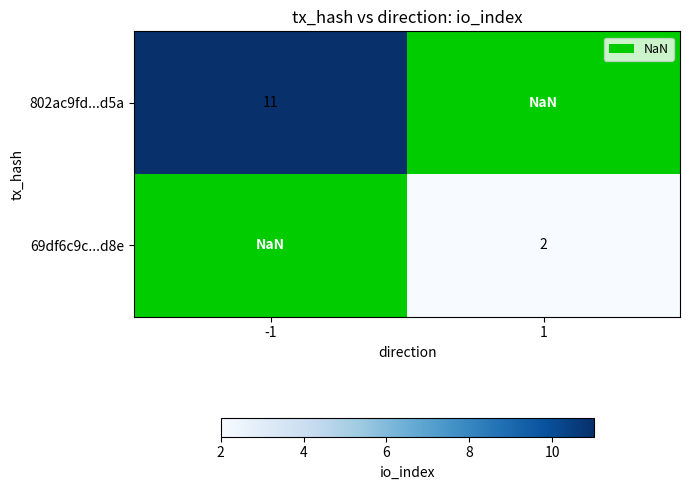

Which series has the widest spread of values?

802ac9fd...d5a